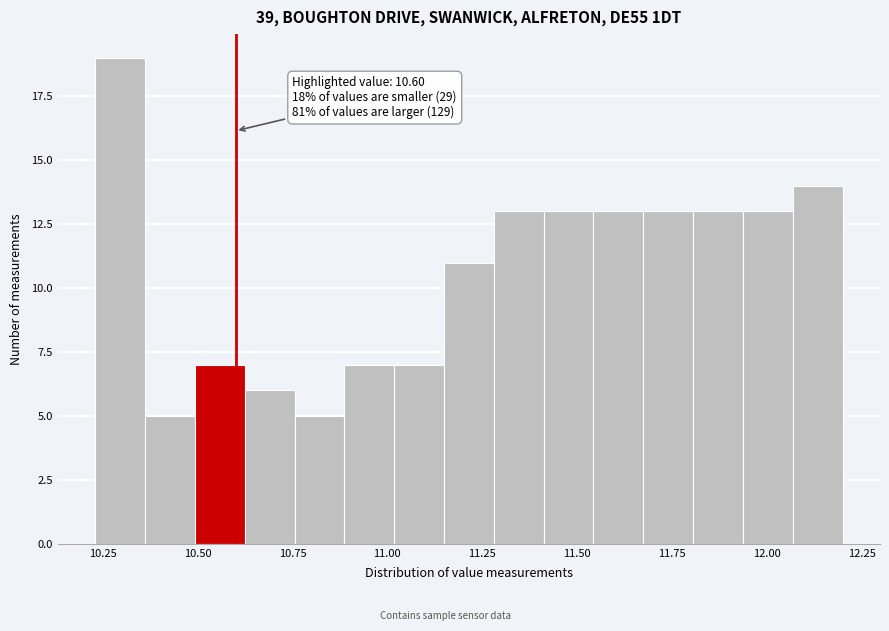

Around what value on the x-axis is the tallest bar? Give the approximate position of its centre, as read against the axis.

10.30